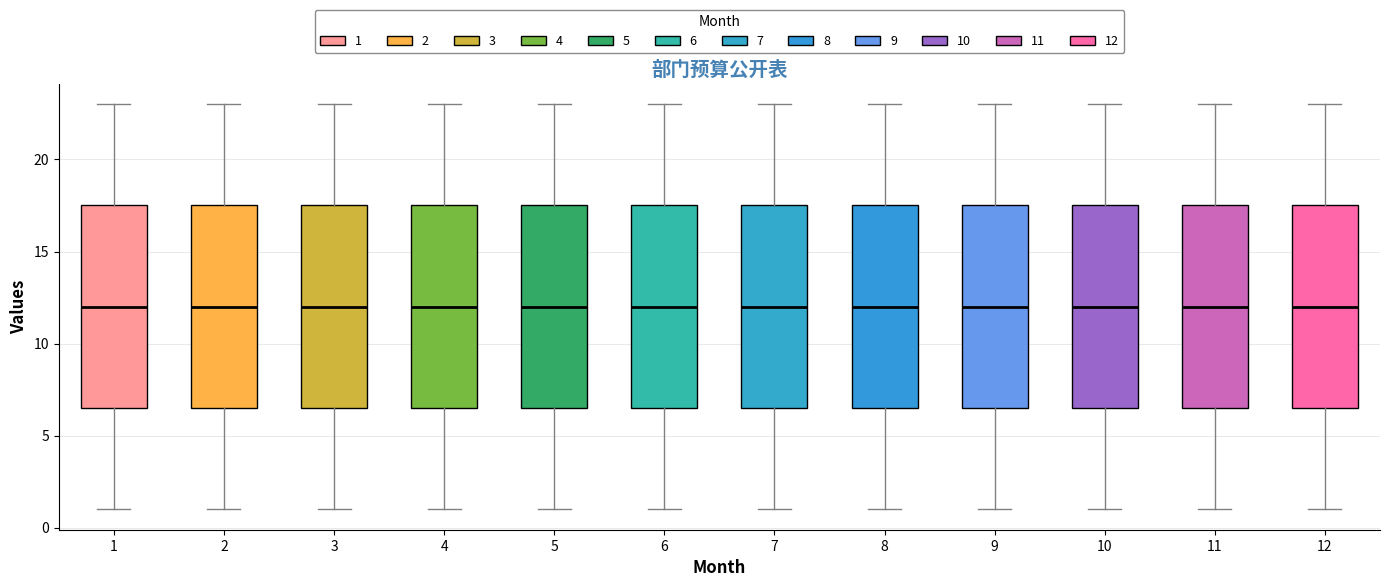

Reading left to right, read every box against the y-axis: the position of its median line, the range the box covers, and the ends of its whiskers. The values are not printed on the chart, so give them approximately, as read against the axis.

1: median 12.0, box 6.5 to 17.5, whiskers 1.0 to 23.0
2: median 12.0, box 6.5 to 17.5, whiskers 1.0 to 23.0
3: median 12.0, box 6.5 to 17.5, whiskers 1.0 to 23.0
4: median 12.0, box 6.5 to 17.5, whiskers 1.0 to 23.0
5: median 12.0, box 6.5 to 17.5, whiskers 1.0 to 23.0
6: median 12.0, box 6.5 to 17.5, whiskers 1.0 to 23.0
7: median 12.0, box 6.5 to 17.5, whiskers 1.0 to 23.0
8: median 12.0, box 6.5 to 17.5, whiskers 1.0 to 23.0
9: median 12.0, box 6.5 to 17.5, whiskers 1.0 to 23.0
10: median 12.0, box 6.5 to 17.5, whiskers 1.0 to 23.0
11: median 12.0, box 6.5 to 17.5, whiskers 1.0 to 23.0
12: median 12.0, box 6.5 to 17.5, whiskers 1.0 to 23.0